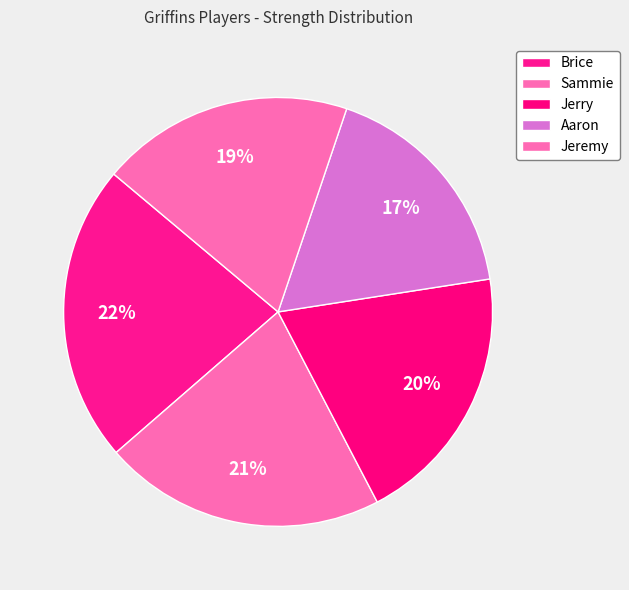

Count the number of slices in the pie.

5